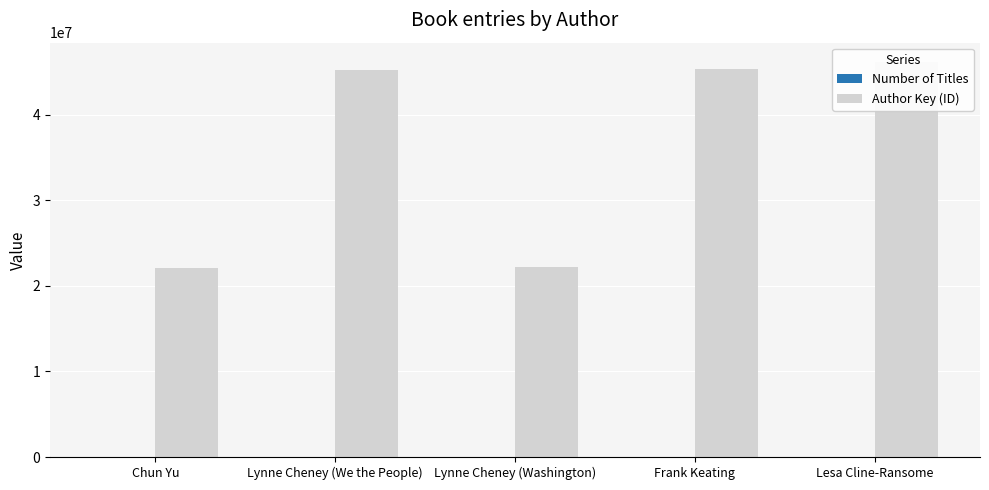

What is the label of the 4th bar from the right?

Lynne Cheney (We the People)